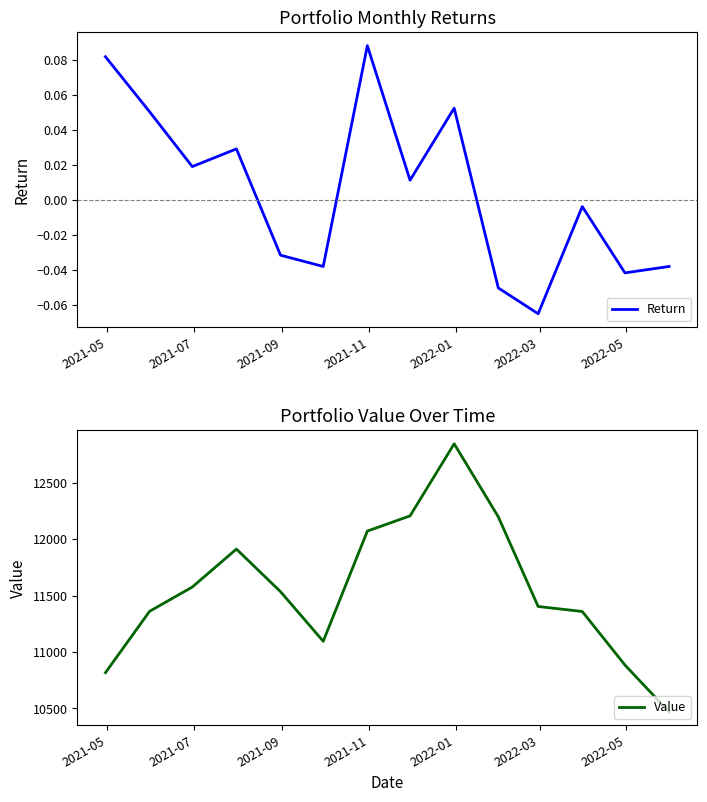

What is the maximum value for Value?

12846.6